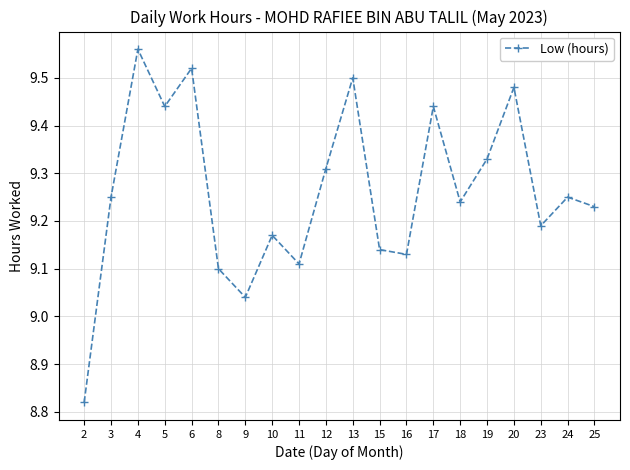

True or false: the data has more than 0 interior local peaks.

True